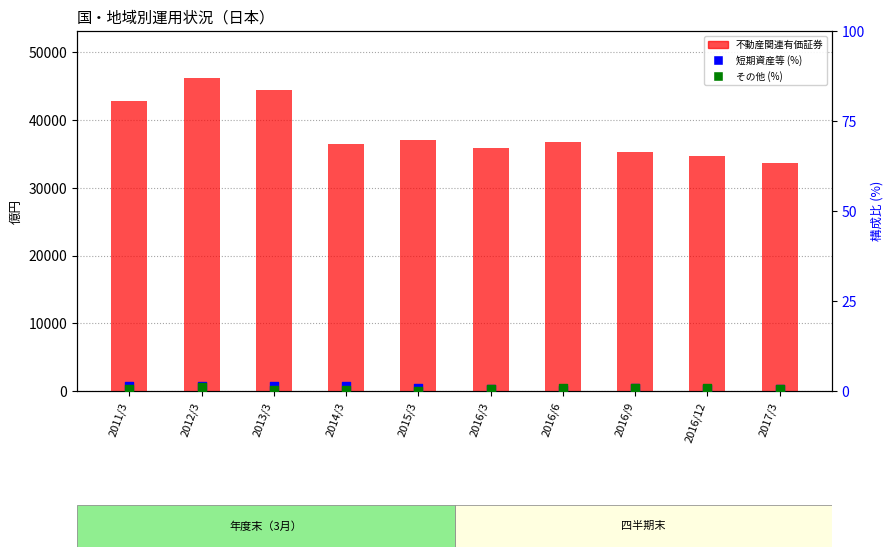

Which series reaches the maximum Y coordinate?

不動産関連有価証券